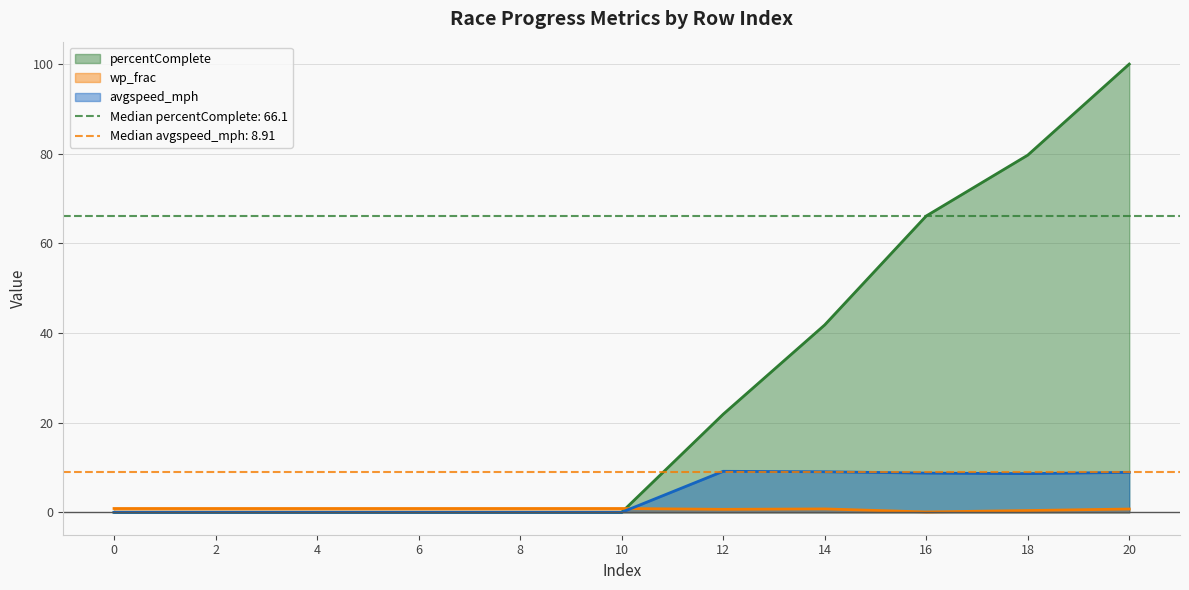

What is the value of the percentComplete point at the 10th from the left?

79.7